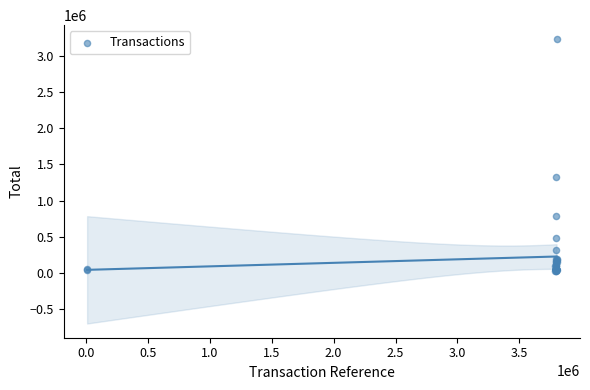

What Y value in the scatter plot is closest to 1630480?

1333478.0